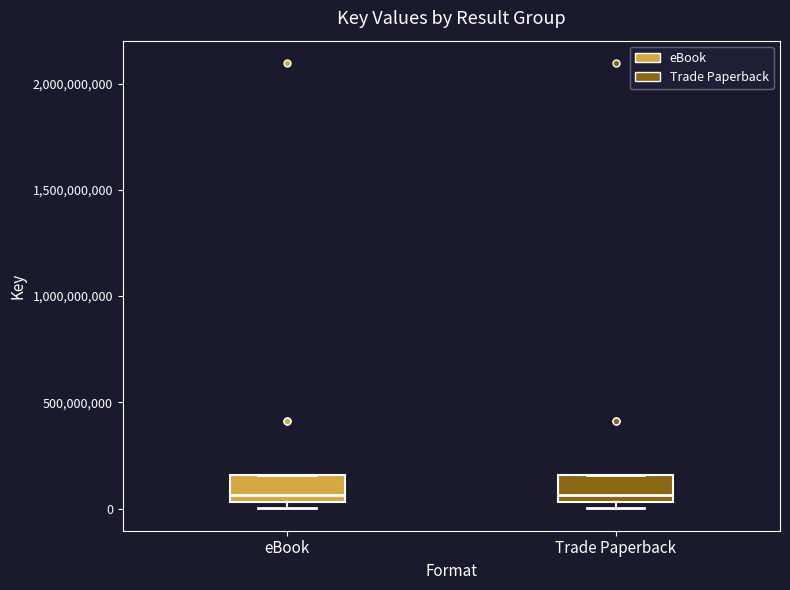

Where is the lower edge of the box for Trade Paperback on the y-axis? The values are not printed on the chart, so give them approximately, as read against the axis.

50000000